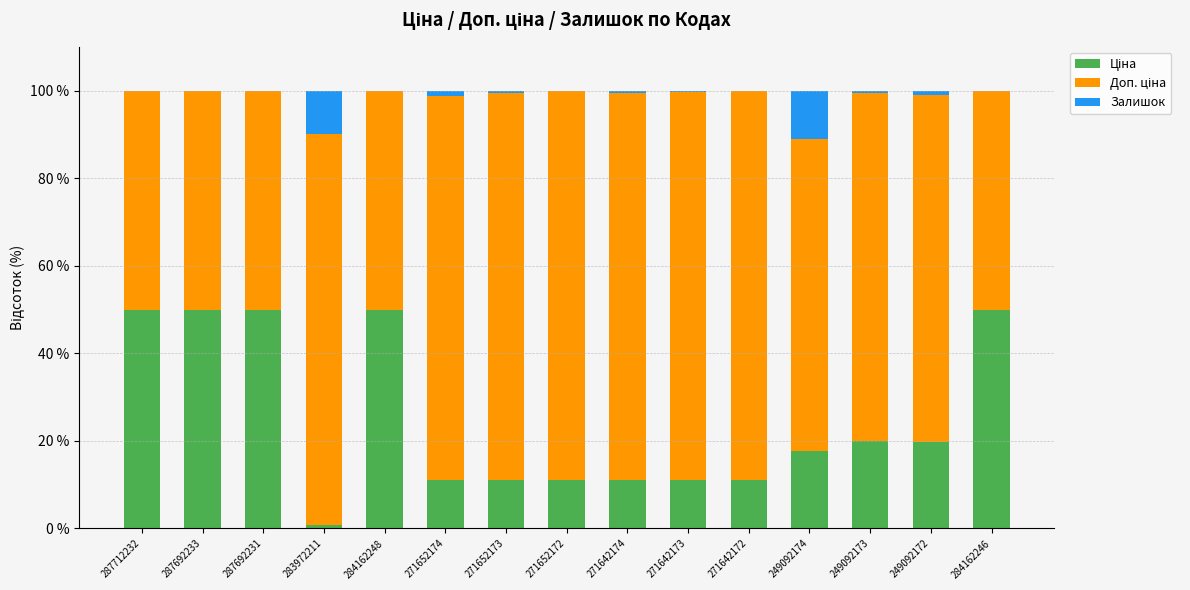

What is the total value across all series at 287692233?

100.0